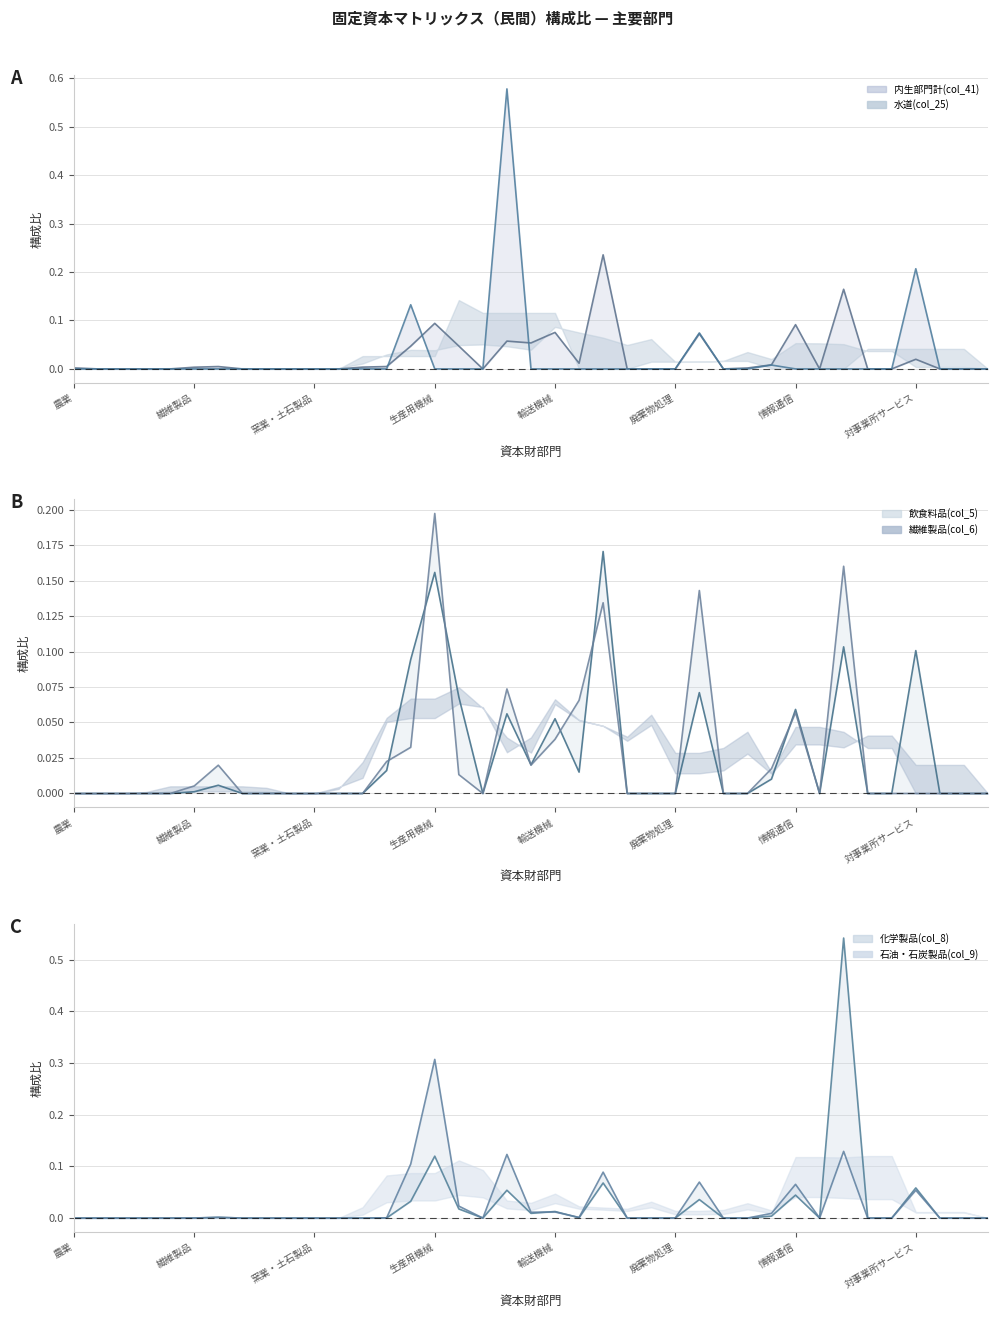

The value of 化学製品(col_8) at 水道 is -0.3. True or false?

False